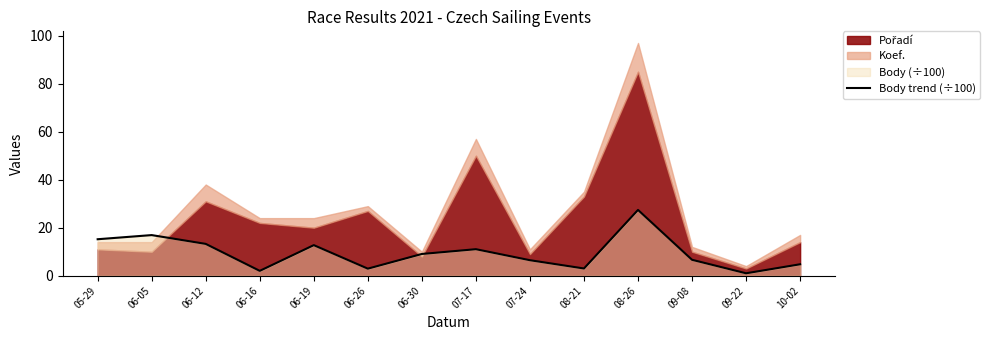

Which category has the highest value across all series?

08-26